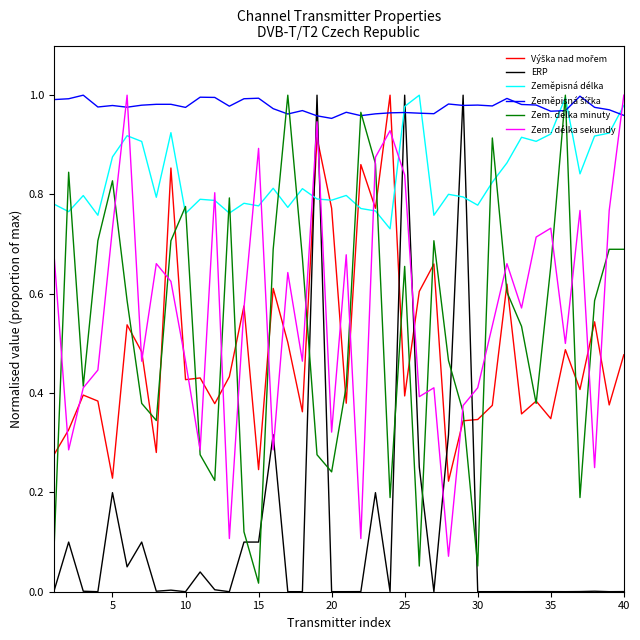

True or false: ERP and Zem. délka sekundy cross at least once.

True